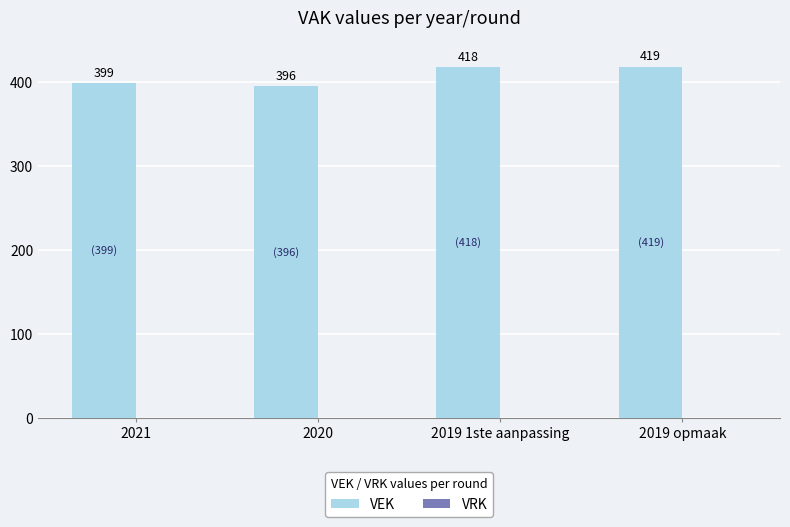

Between 2019 1ste aanpassing and 2020, which is larger?

2019 1ste aanpassing